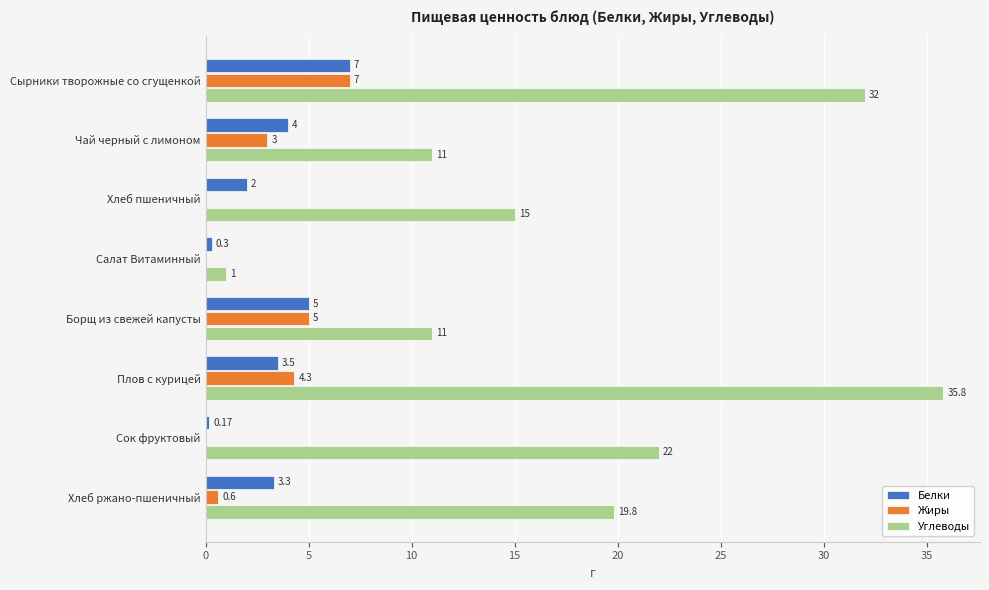

What is the sum of the Углеводы values at Борщ из свежей капусты and Сырники творожные со сгущенкой?

43.0